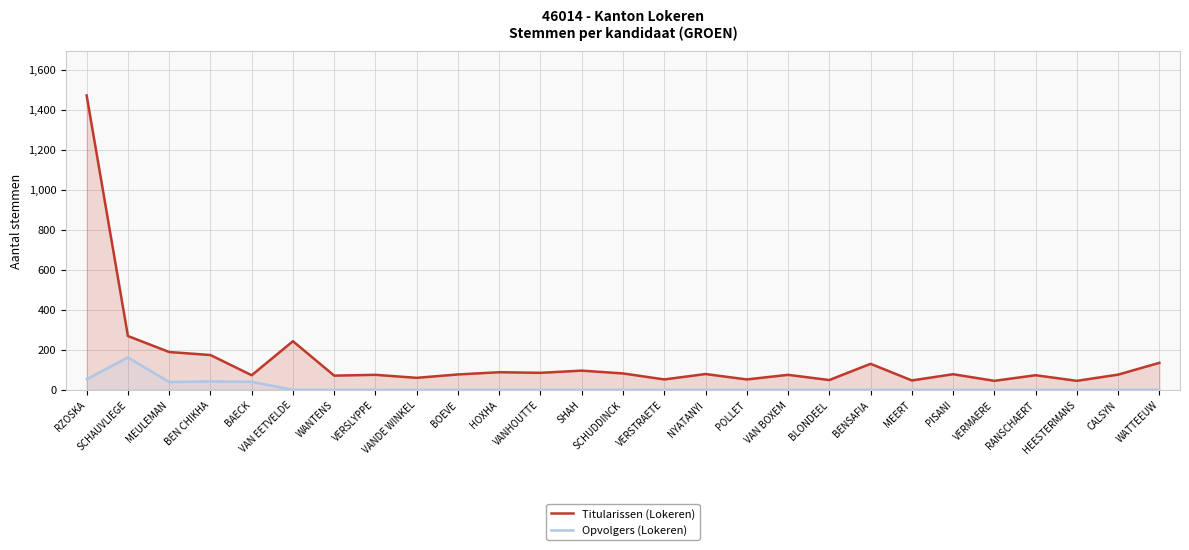

Reading left to right, extract all data points from this chart.

Titularissen (Lokeren): 1471	269	189	174	73	243	71	75	60	77	88	85	96	82	52	79	52	75	49	130	47	78	45	73	45	76	135
Opvolgers (Lokeren): 53	162	39	42	40	0	0	0	0	0	0	0	0	0	0	0	0	0	0	0	0	0	0	0	0	0	0